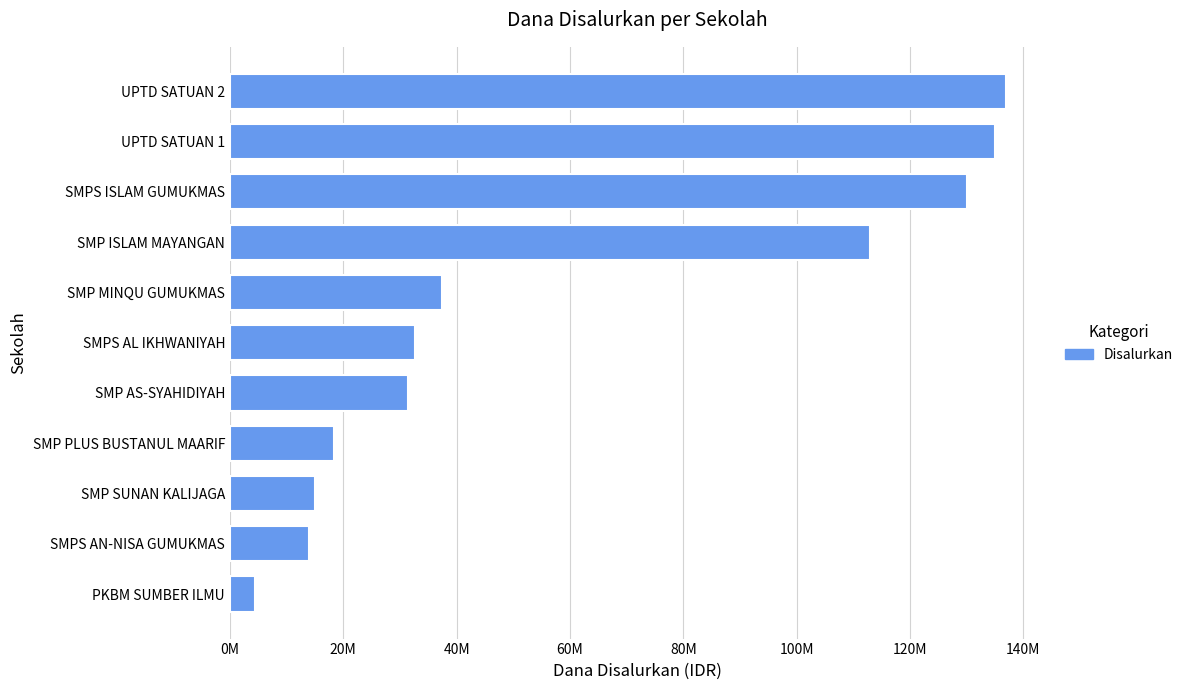

What is the difference between the maximum and minimum values?

132375000